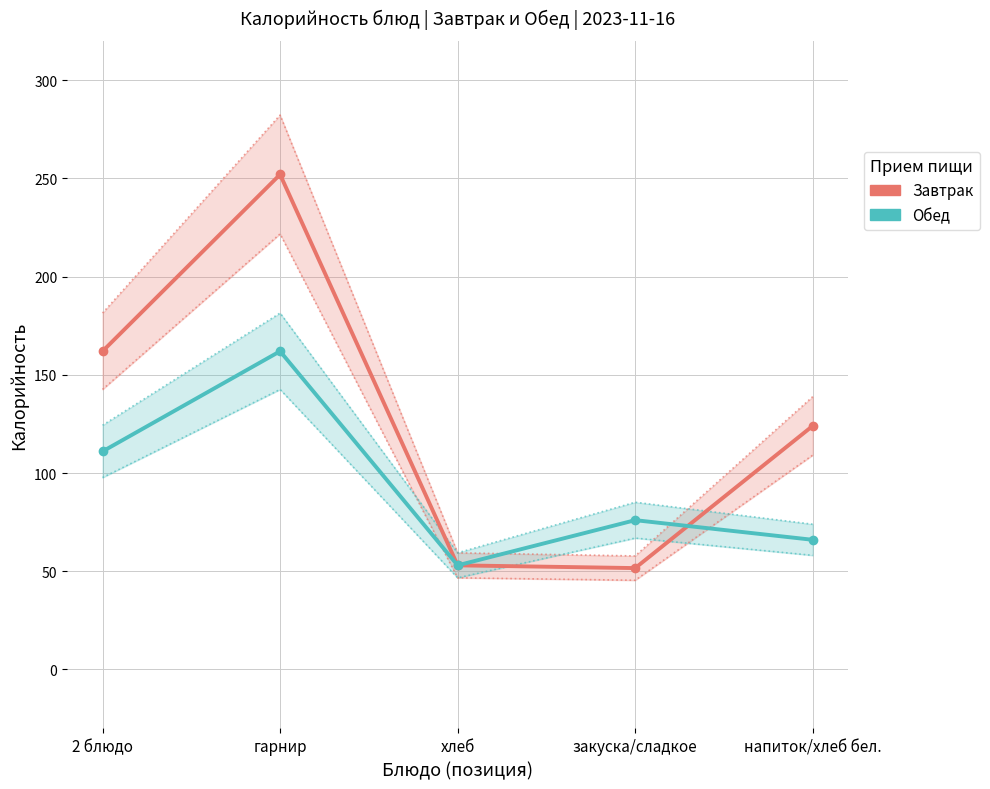

At how many categories does at least one series exceed 208?

1